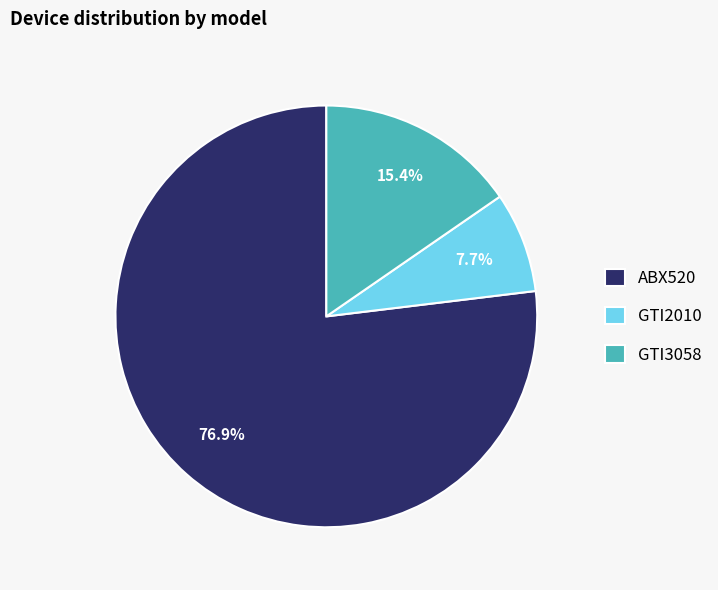

To the nearest percent, what is the difference between the largest and smallest slice percentages?

69%